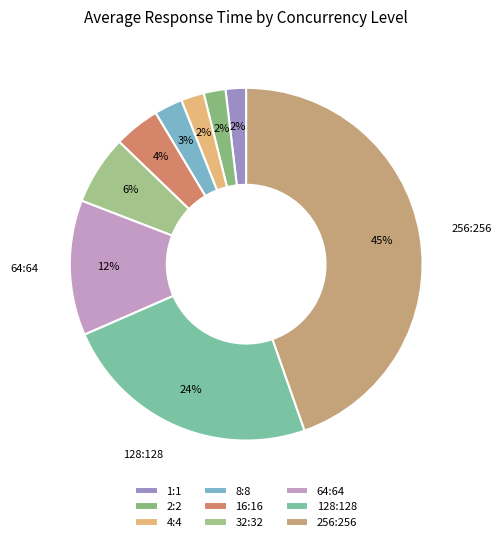

Rank the categories by value from highest to lowest.

256:256, 128:128, 64:64, 32:32, 16:16, 8:8, 4:4, 2:2, 1:1